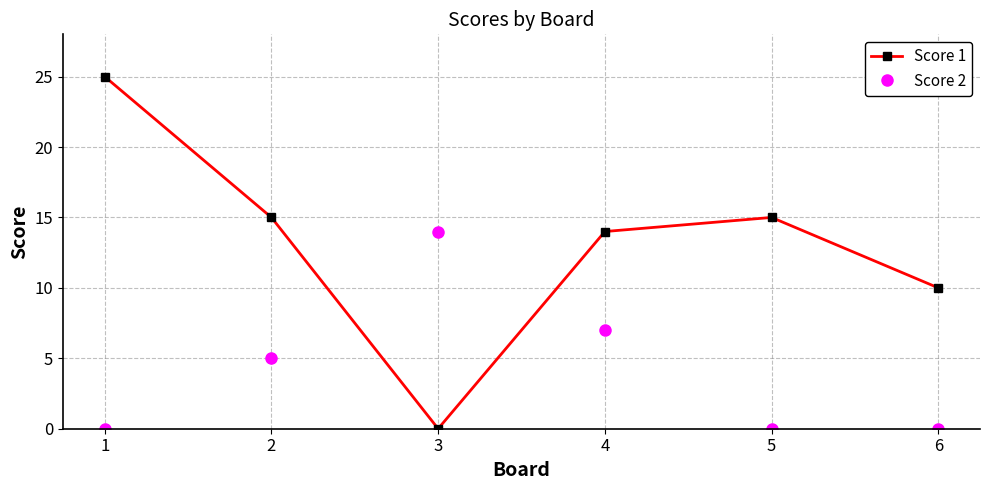

True or false: Score 1 and Score 2 cross at least once.

True